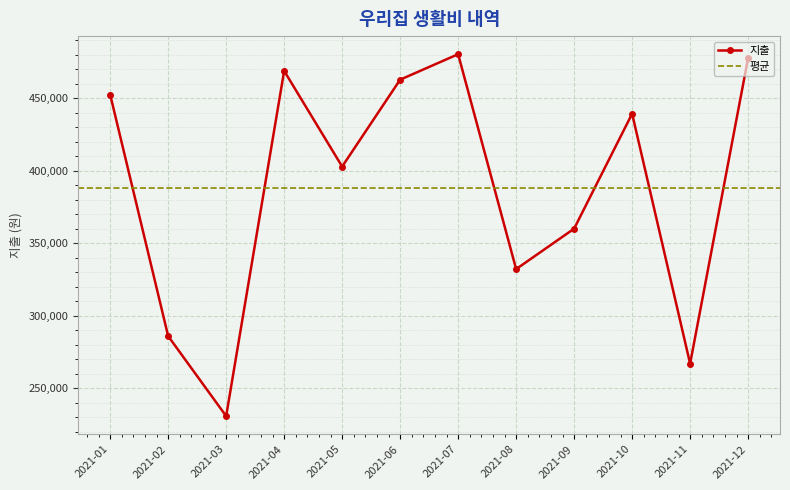

What is the greatest value displayed?

480505